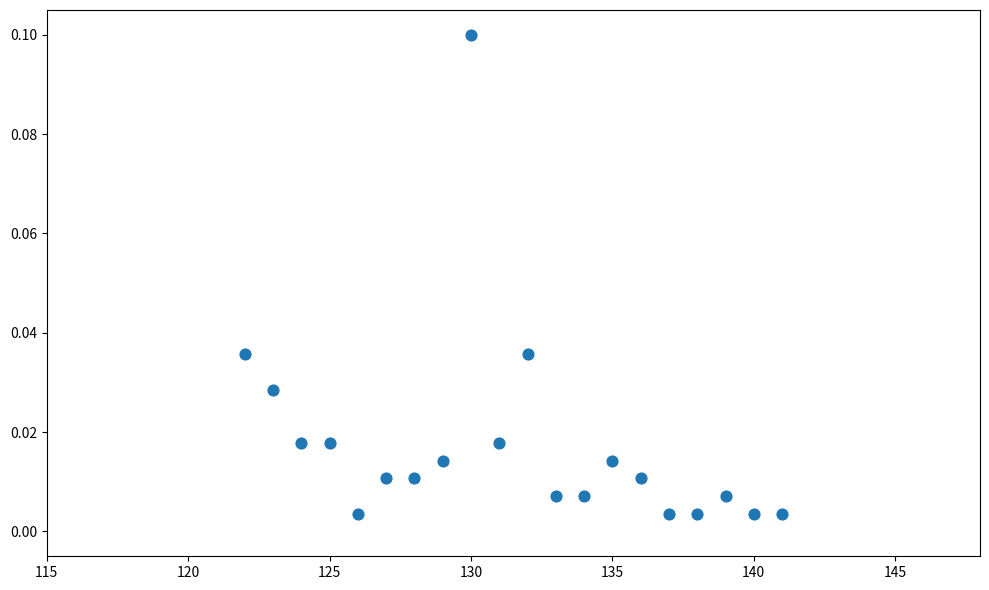

What is the range of X values (max minus min)?

19.0